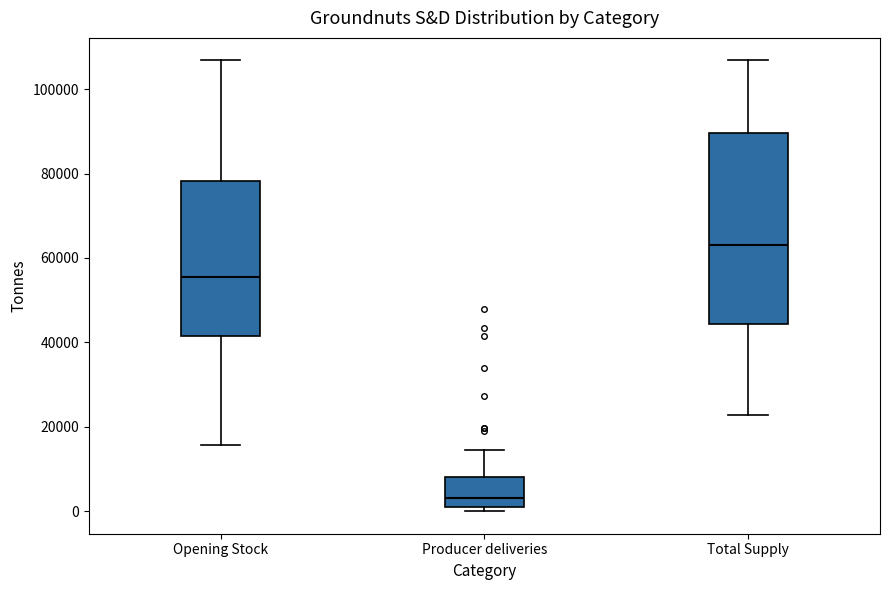

Which box's median line is the lowest?

Producer deliveries